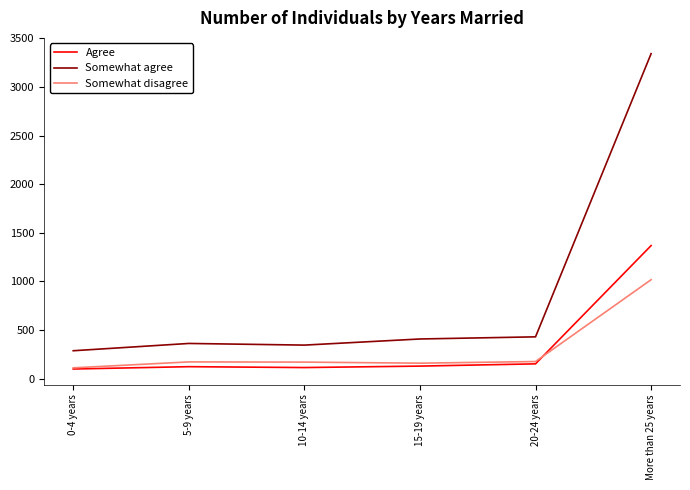

What is the minimum value shown in the chart?

99